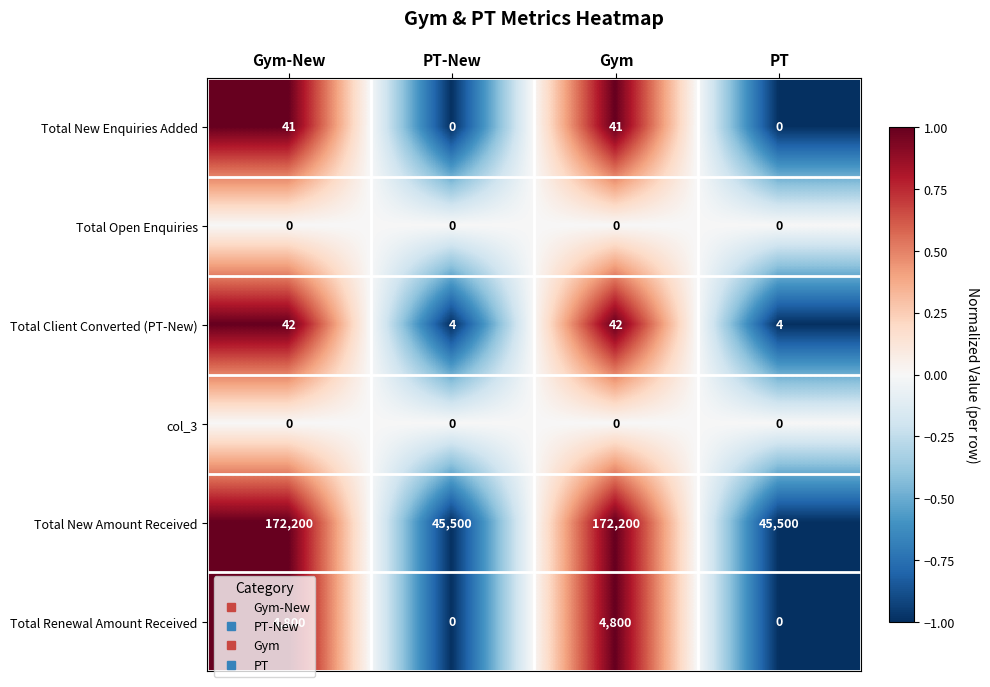

True or false: Total Renewal Amount Received has a value of 0 at PT-New.

True